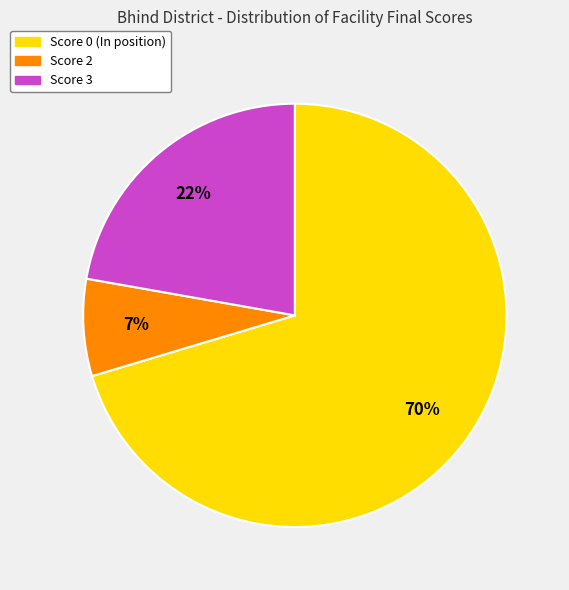

Does any single category account for the majority?

Yes